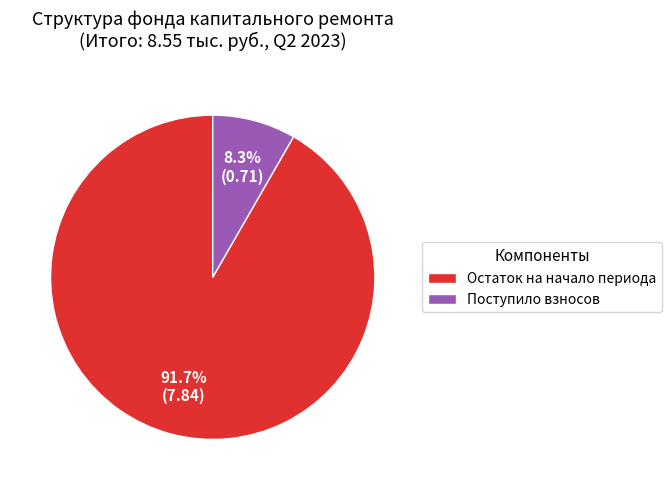

Is the sum of Остаток на начало периода and Поступило взносов greater than half?

Yes